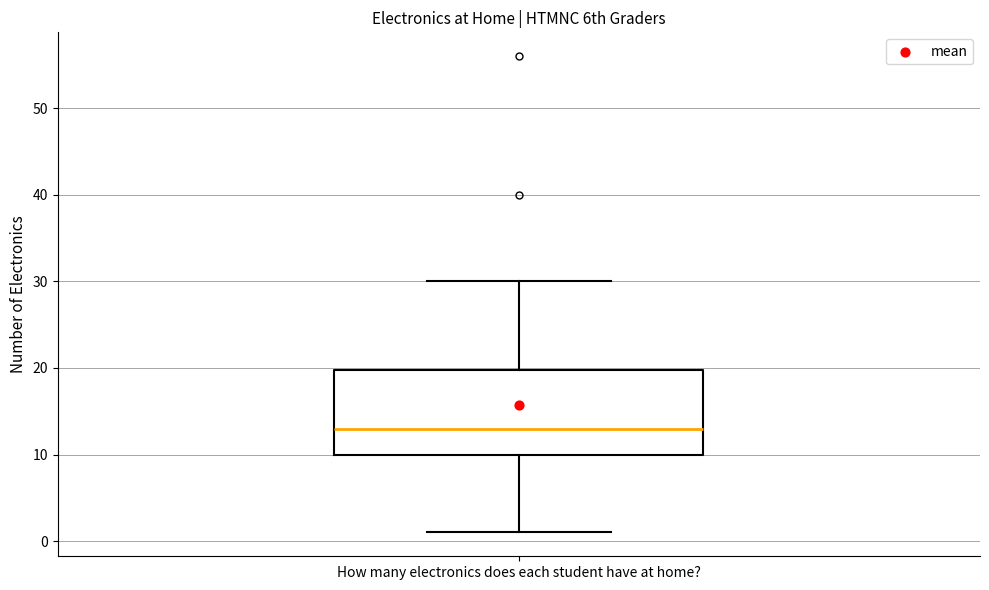

Where does the median line of the box for How many electronics does each student have at home? sit on the y-axis? The values are not printed on the chart, so give them approximately, as read against the axis.

13